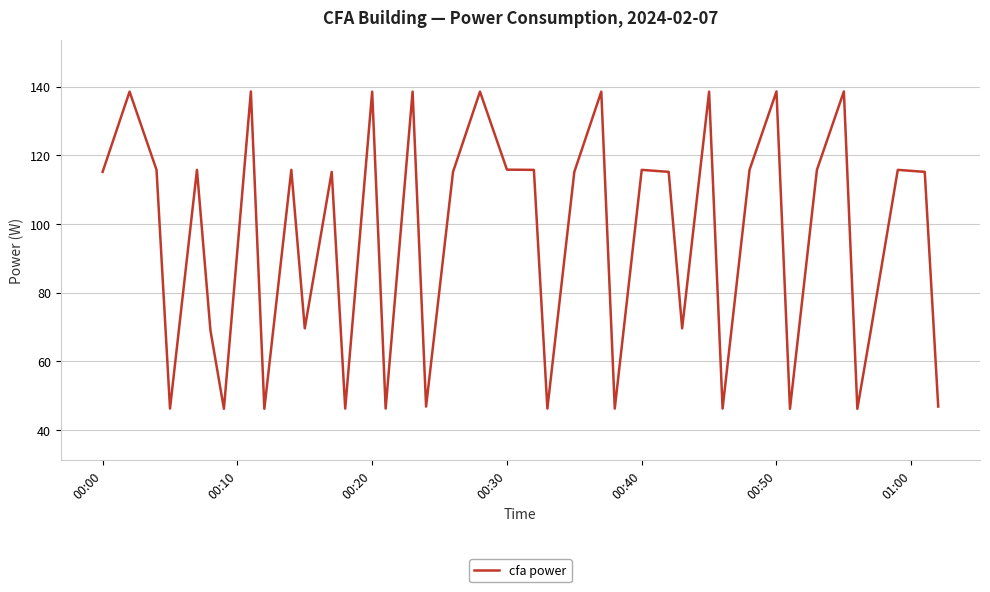

What is the smallest value displayed?

46.2